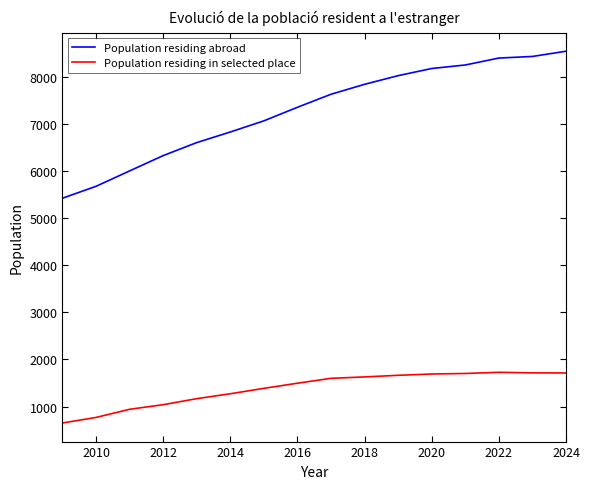

Rank the series by their maximum value, from highest to lowest.

Population residing abroad, Population residing in selected place